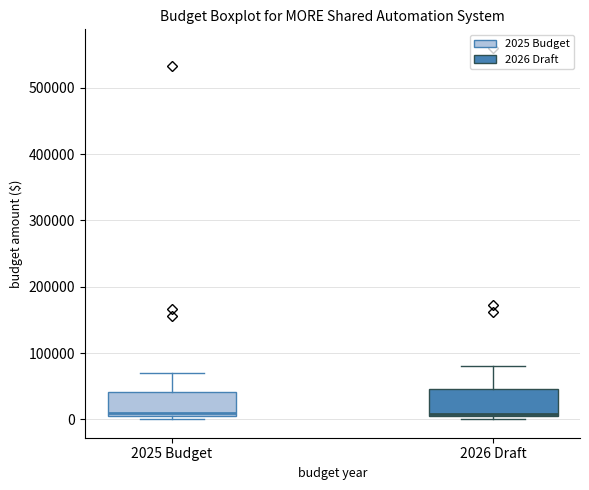

Where does the median line of the box for 2026 Draft sit on the y-axis? The values are not printed on the chart, so give them approximately, as read against the axis.

10000